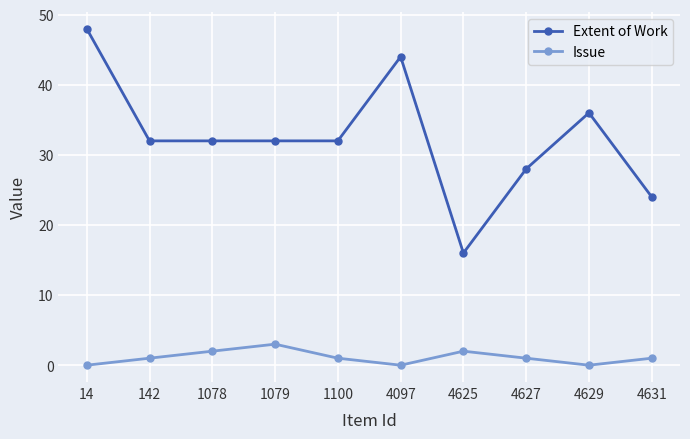

At 4097, list the series in order from smallest to largest.

Issue, Extent of Work